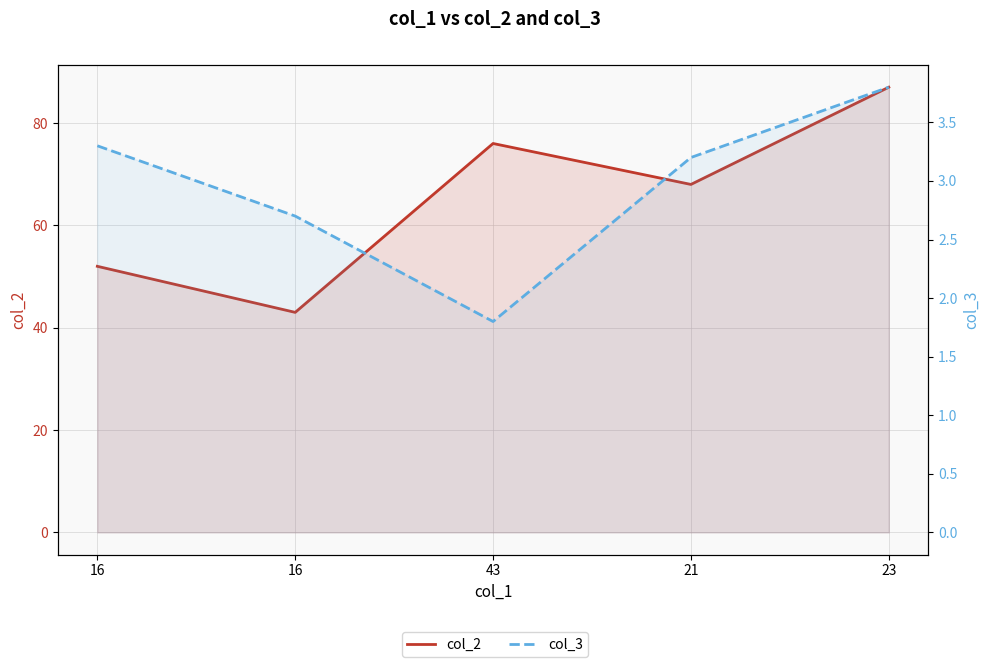

Read the col_2 value at 43.

76.0